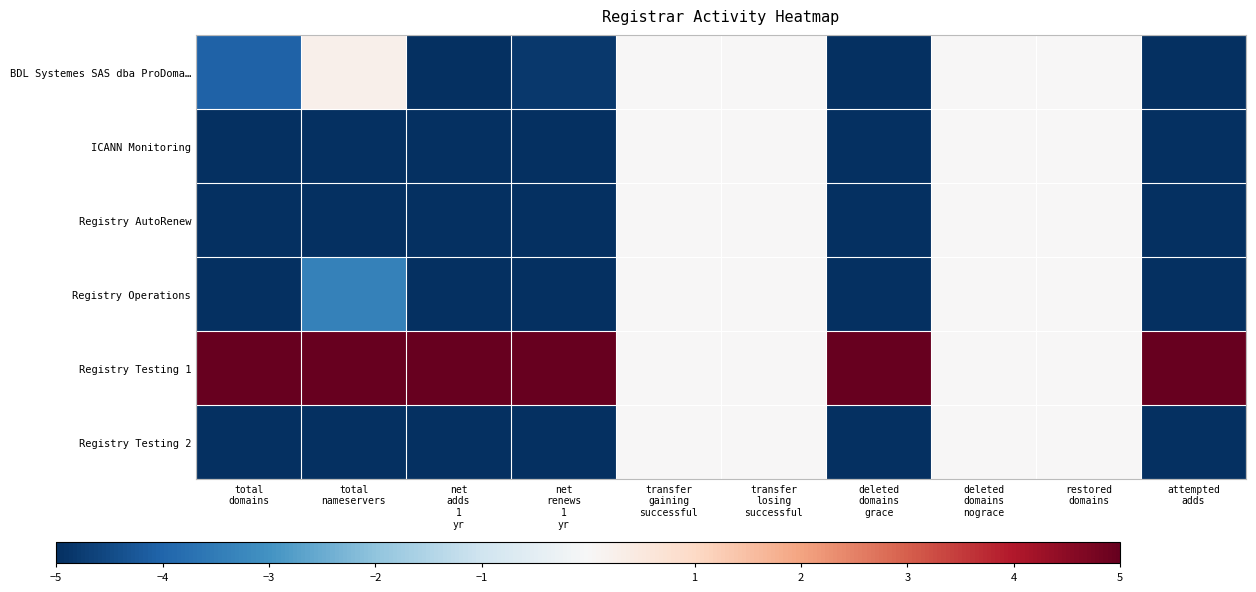

At how many categories does at least one series exceed -4?

10